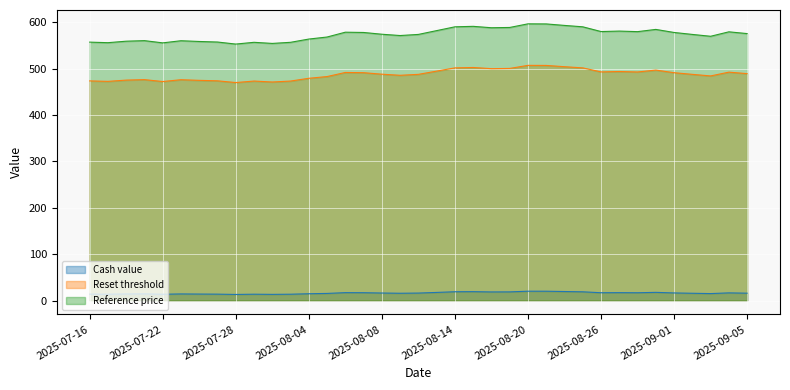

Where is Reset threshold nearest to the value 488?

2025-08-08